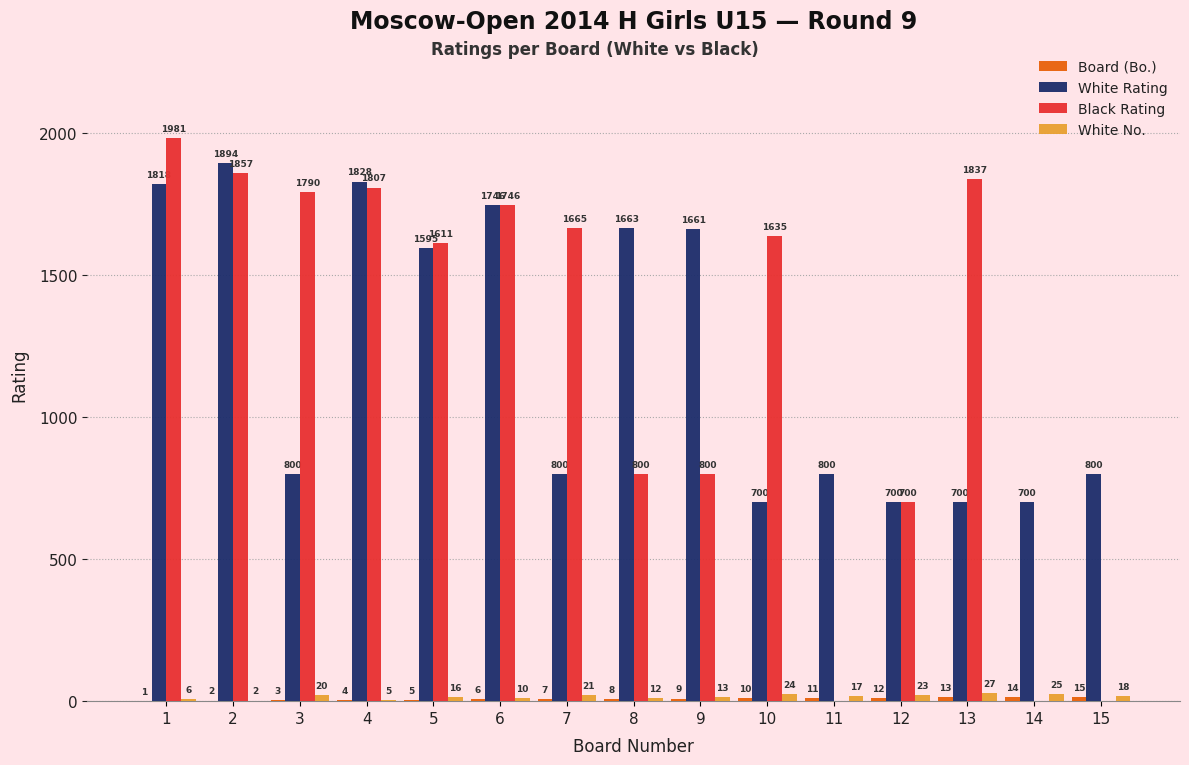

What is the total value across all series at 12?

1435